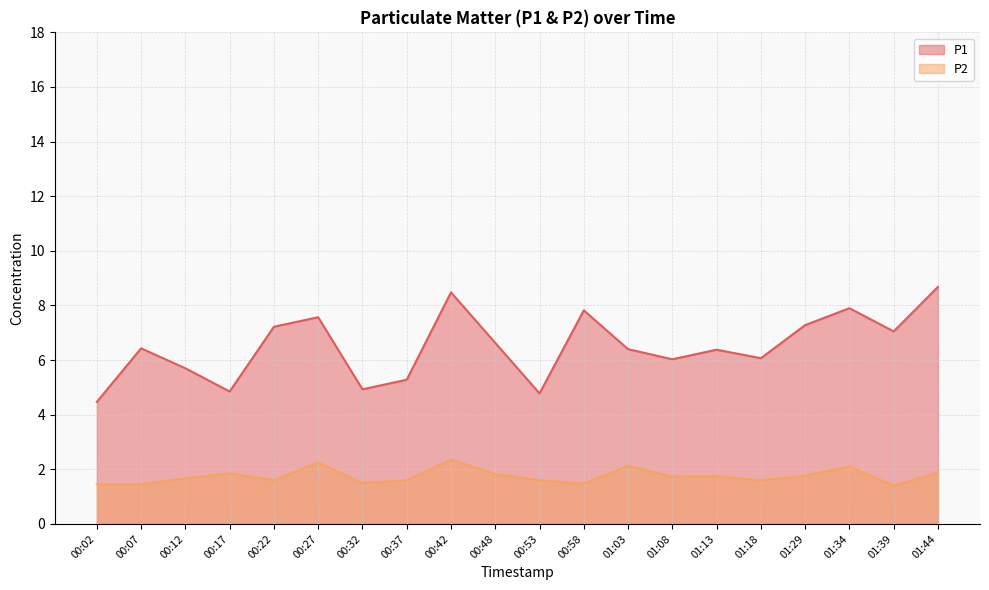

Reading right to left, what are all the values shown in this chart?

P1: 01:44=8.7	01:39=7.0	01:34=7.9	01:29=7.3	01:18=6.1	01:13=6.4	01:08=6.0	01:03=6.4	00:58=7.8	00:53=4.8	00:48=6.6	00:42=8.5	00:37=5.3	00:32=4.9	00:27=7.6	00:22=7.2	00:17=4.8	00:12=5.7	00:07=6.4	00:02=4.5
P2: 01:44=1.9	01:39=1.4	01:34=2.1	01:29=1.8	01:18=1.6	01:13=1.8	01:08=1.7	01:03=2.1	00:58=1.5	00:53=1.6	00:48=1.8	00:42=2.4	00:37=1.6	00:32=1.5	00:27=2.2	00:22=1.6	00:17=1.9	00:12=1.7	00:07=1.4	00:02=1.4